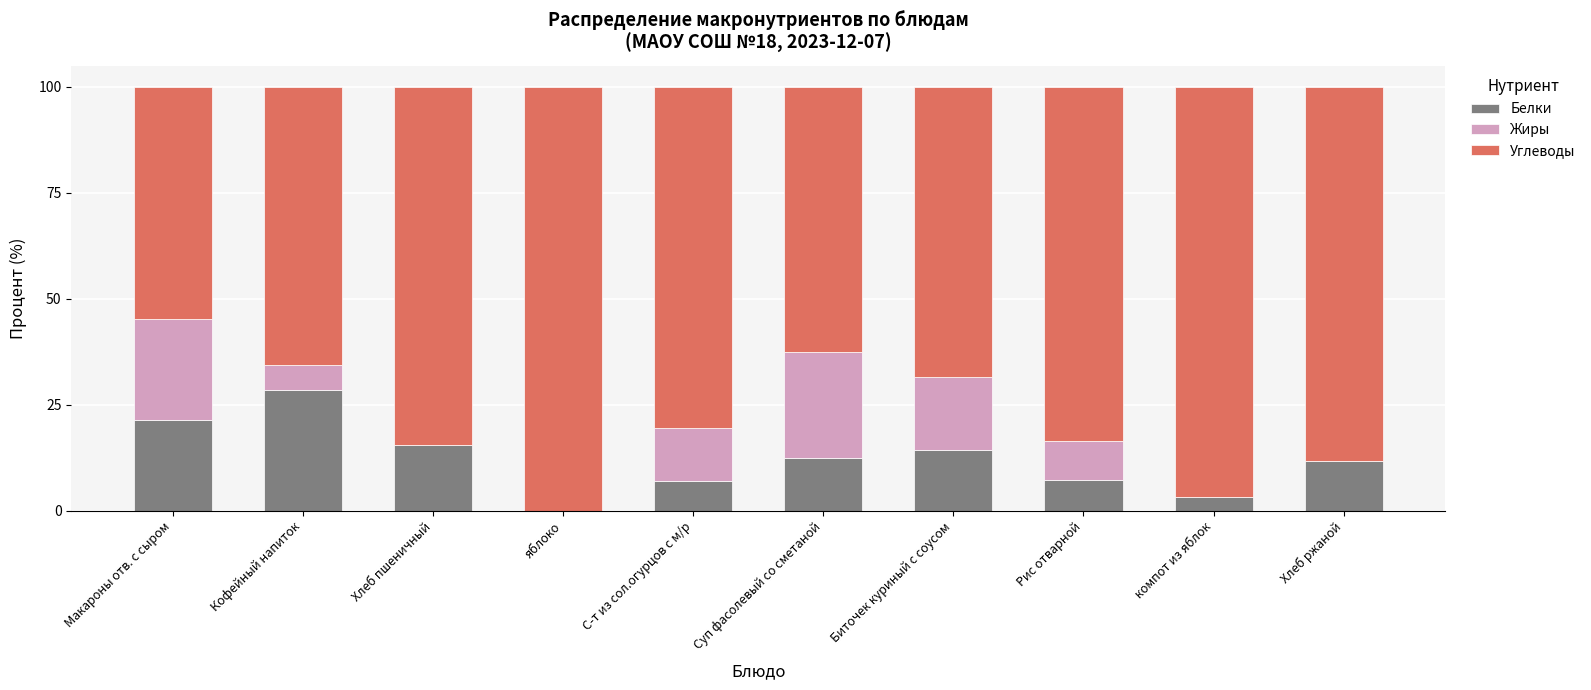

How many distinct data groups are displayed?

3